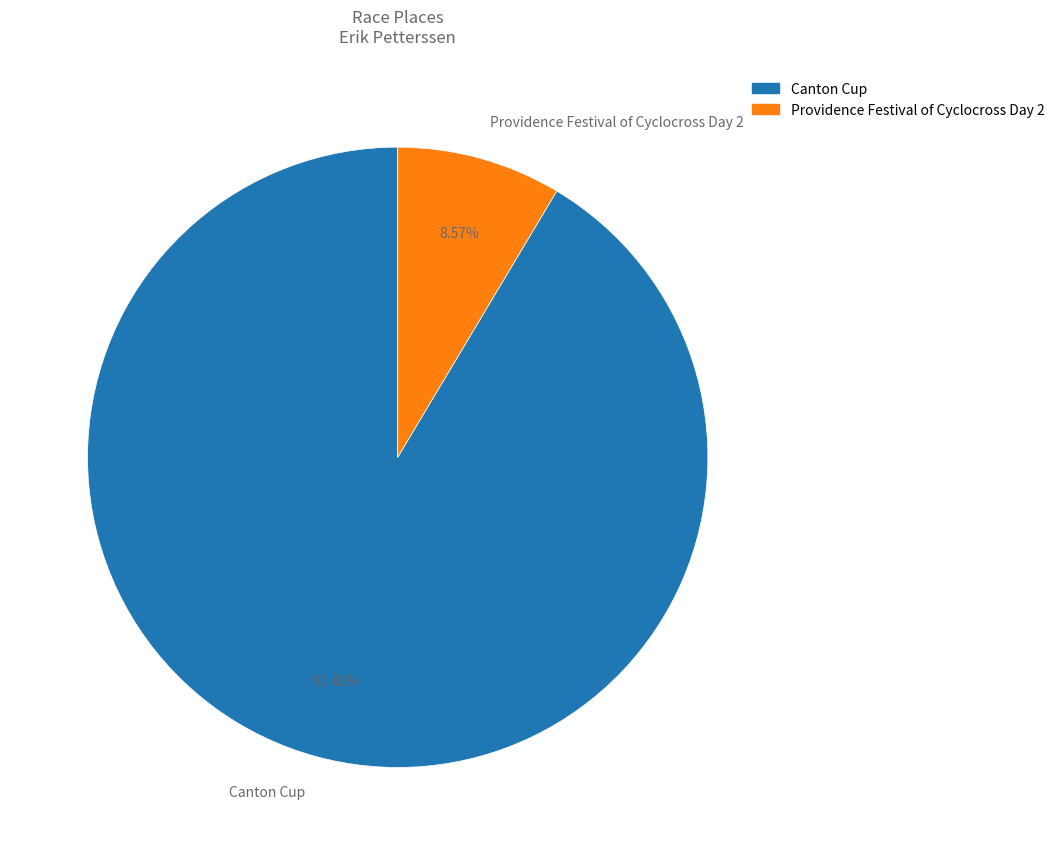

To the nearest percent, what percentage of the pie is Providence Festival of Cyclocross Day 2?

9%